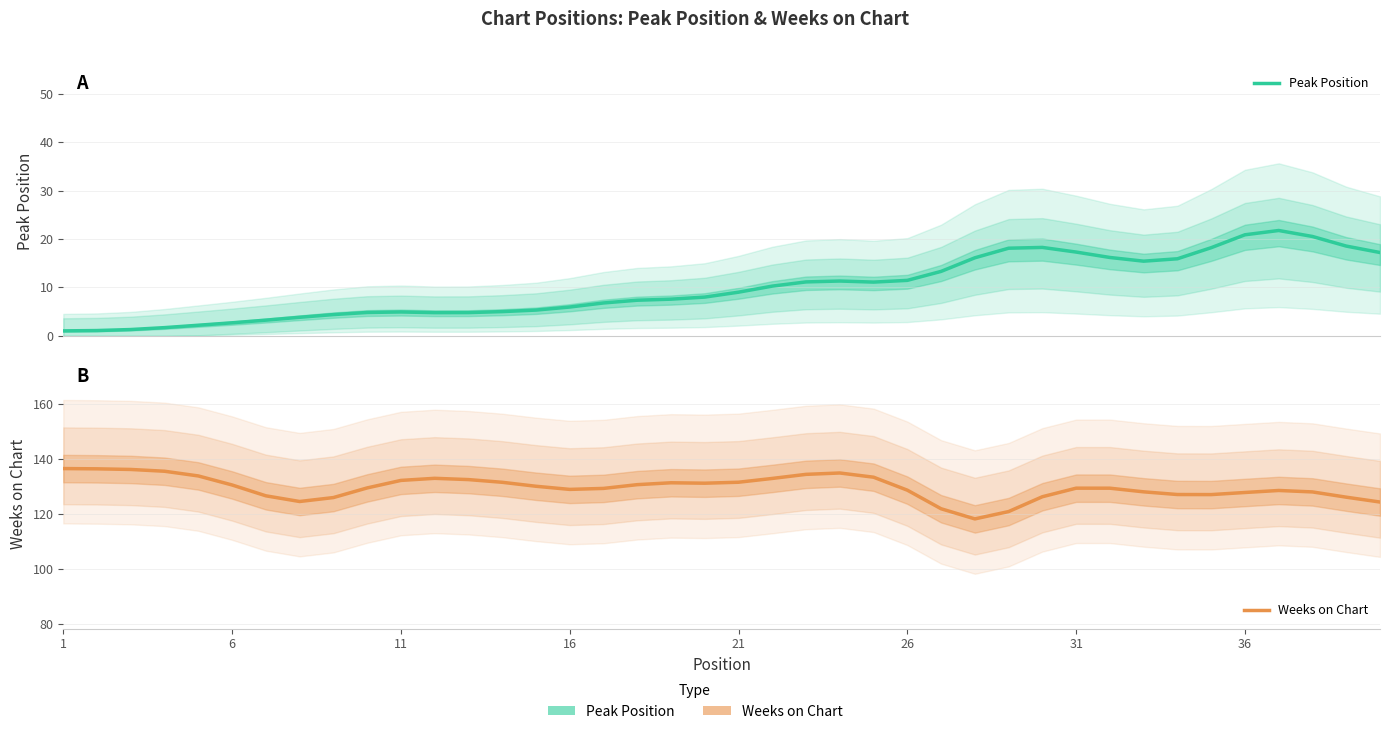

How many series are shown in this chart?

2